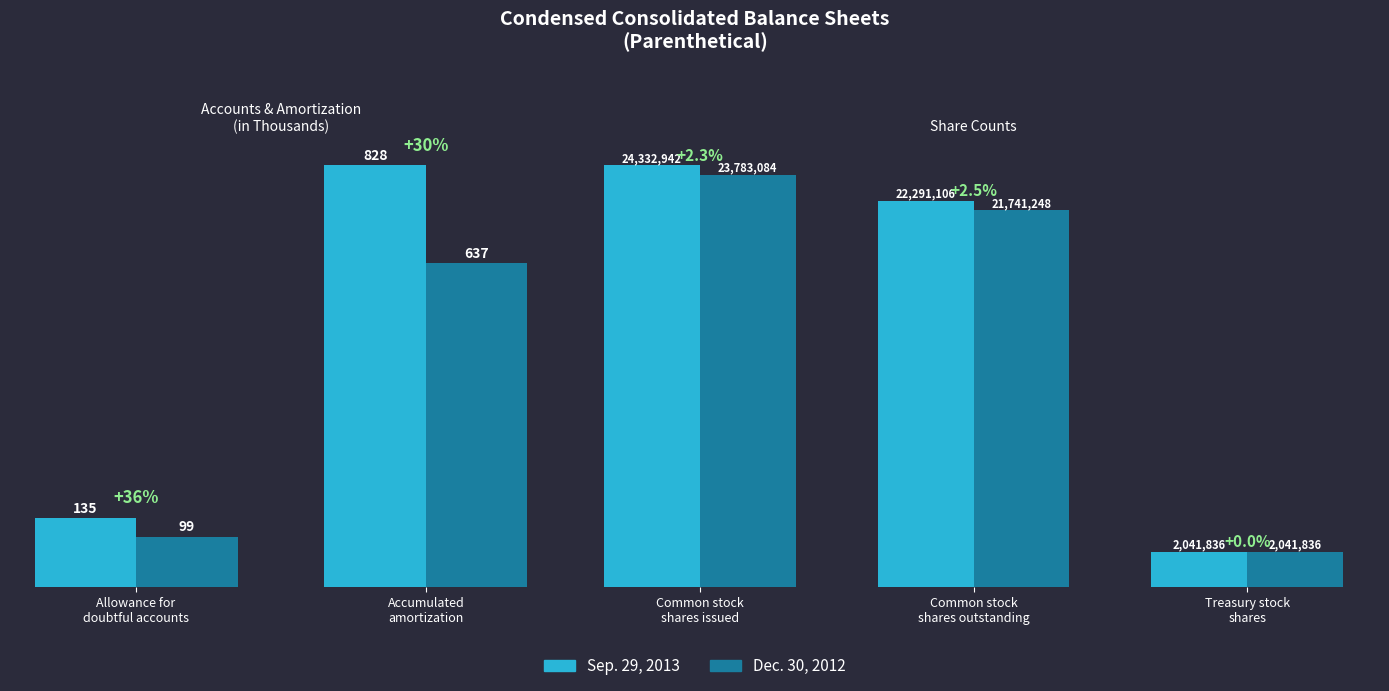

How many series are shown in this chart?

2